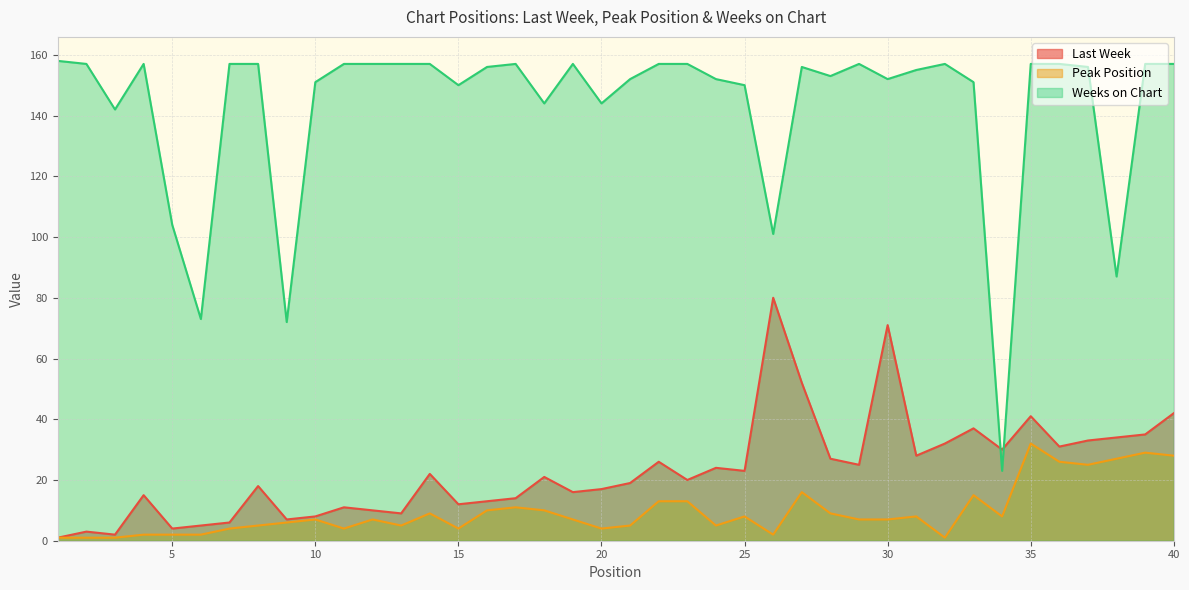

What is the minimum value for Last Week?

1